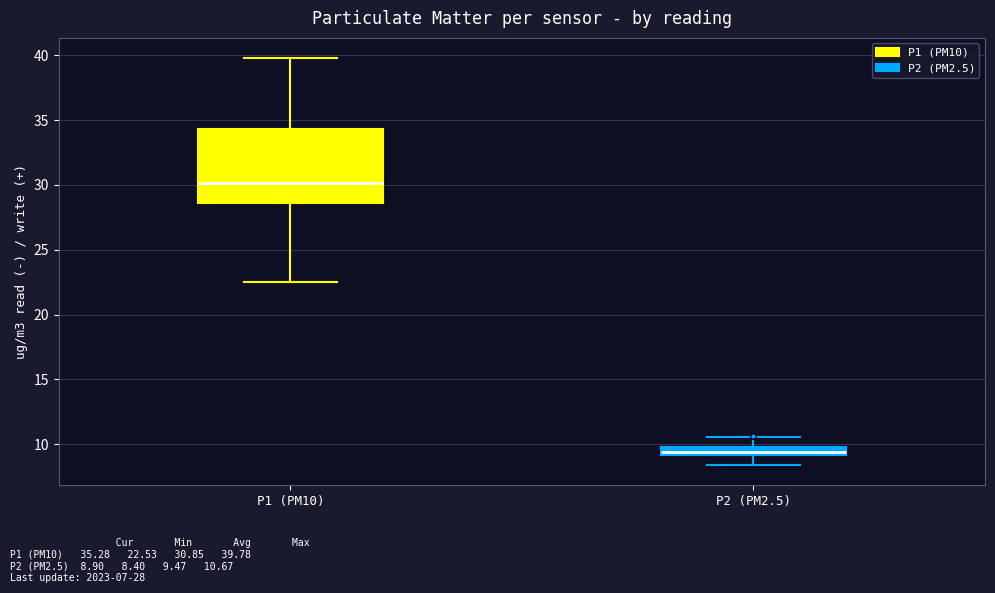

Where does the lower whisker of the box for P1 (PM10) end on the y-axis? The values are not printed on the chart, so give them approximately, as read against the axis.

22.5